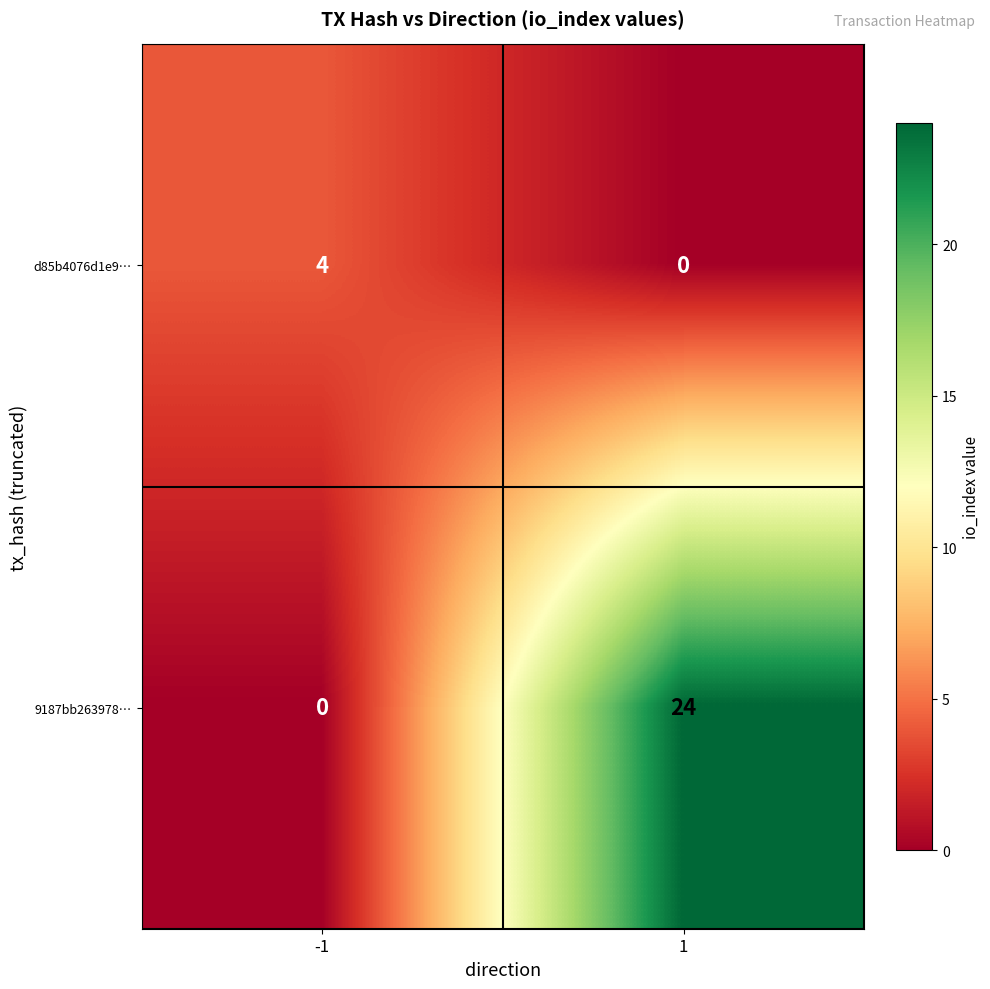

Is the value of 9187bb263978… at -1 greater than the value of d85b4076d1e9… at -1?

No